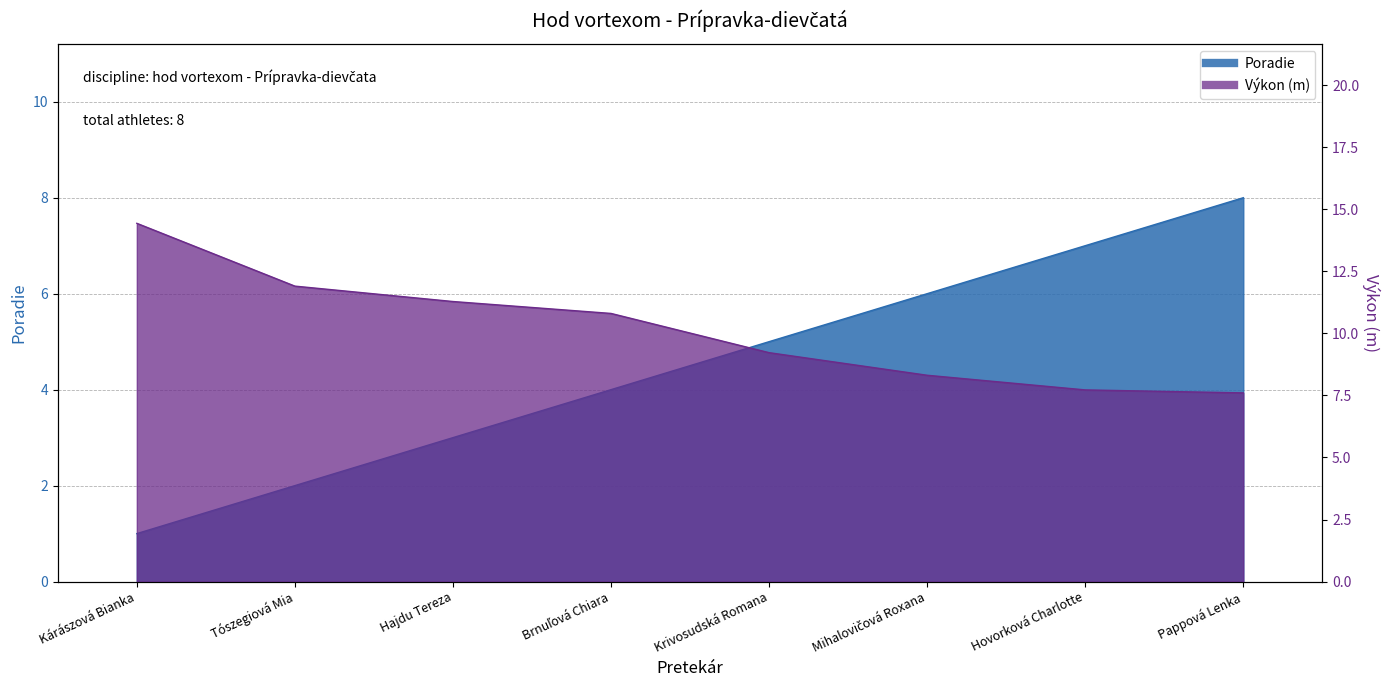

What are all the series names shown in the legend?

Poradie, Výkon